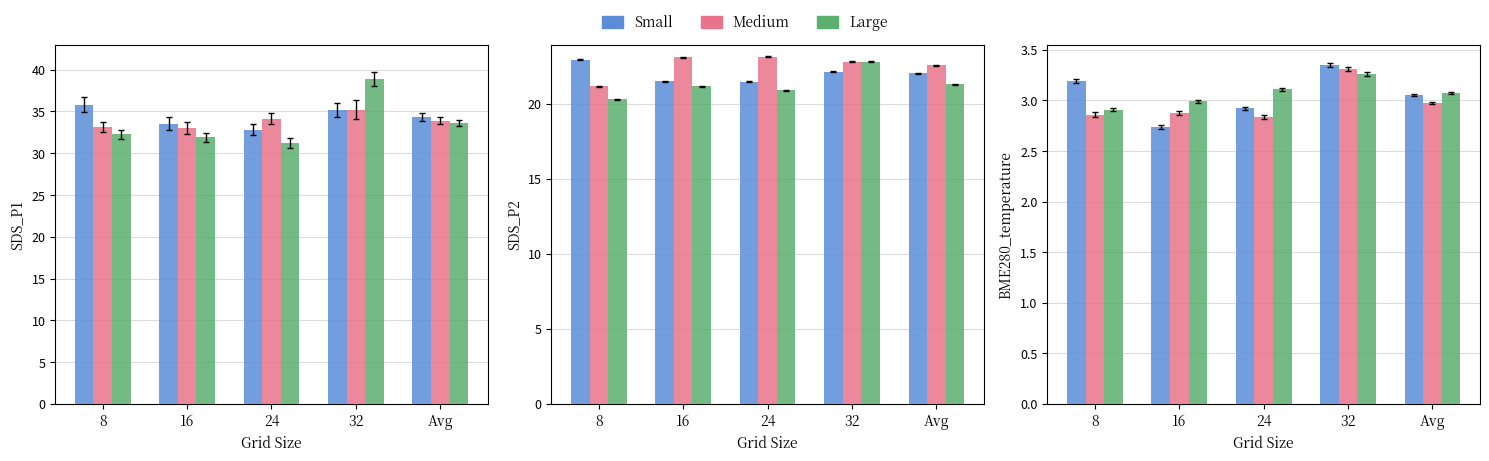

How many distinct data groups are displayed?

3